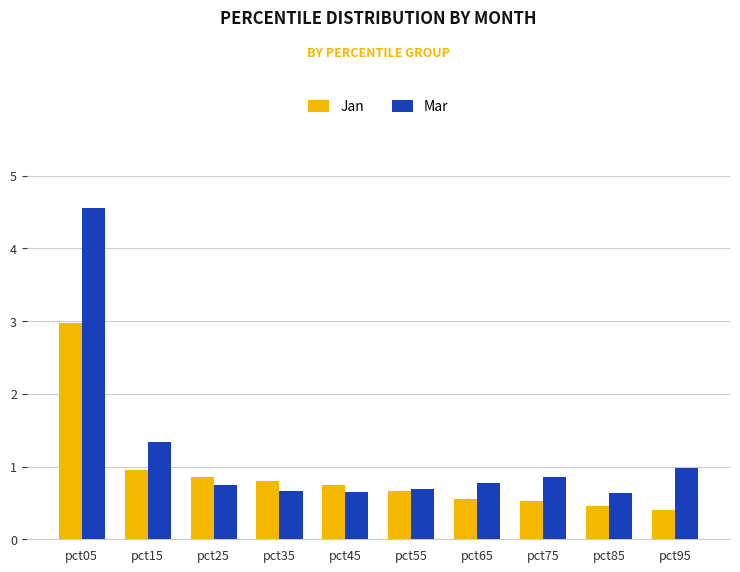

Reading left to right, list all the values displayed in this chart.

Jan: pct05=3.0	pct15=1.0	pct25=0.9	pct35=0.8	pct45=0.8	pct55=0.7	pct65=0.5	pct75=0.5	pct85=0.5	pct95=0.4
Mar: pct05=4.5	pct15=1.3	pct25=0.7	pct35=0.7	pct45=0.6	pct55=0.7	pct65=0.8	pct75=0.9	pct85=0.6	pct95=1.0